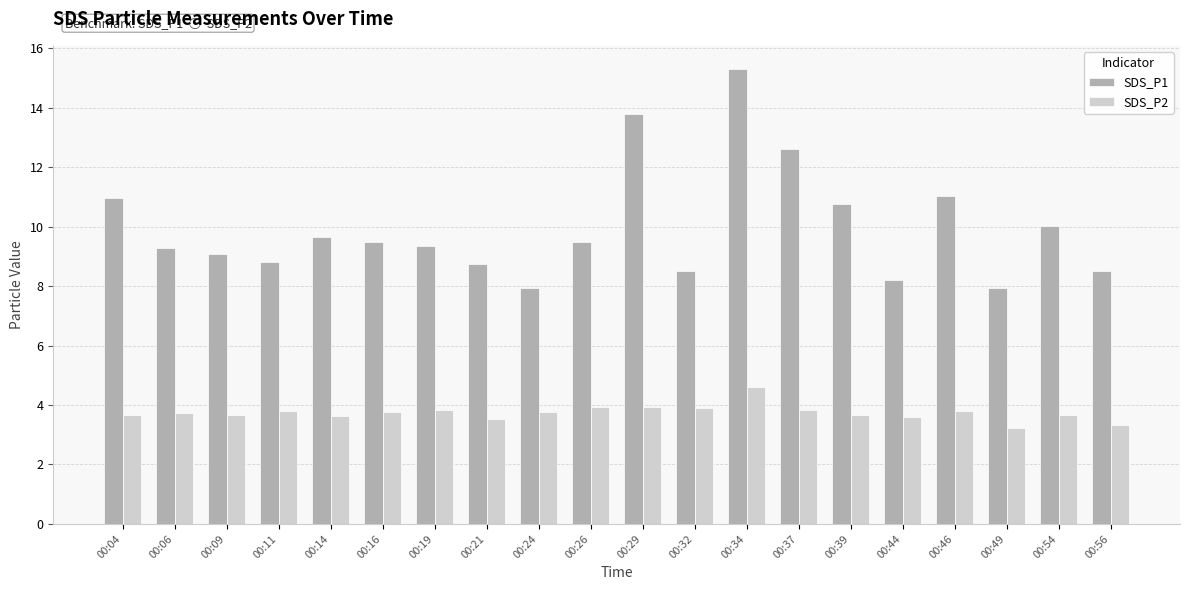

What are all the series names shown in the legend?

SDS_P1, SDS_P2